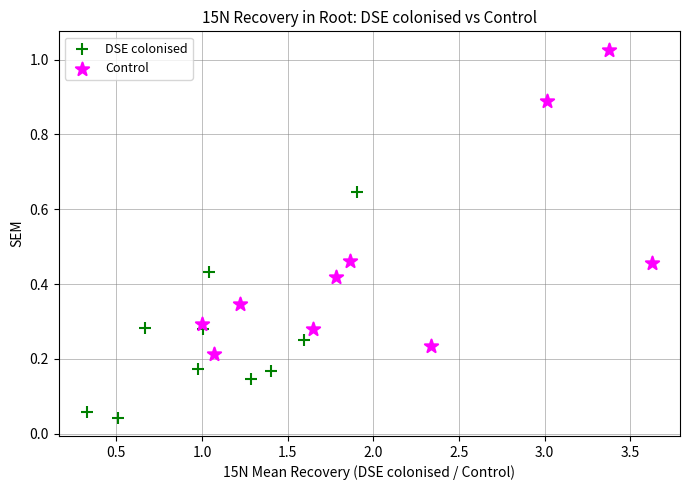

Which series reaches the minimum Y coordinate?

DSE colonised